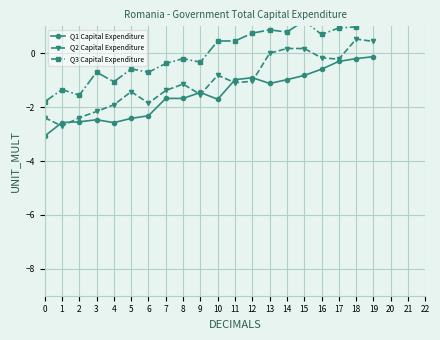

What is the difference between the highest and lowest values at 12?

1.8